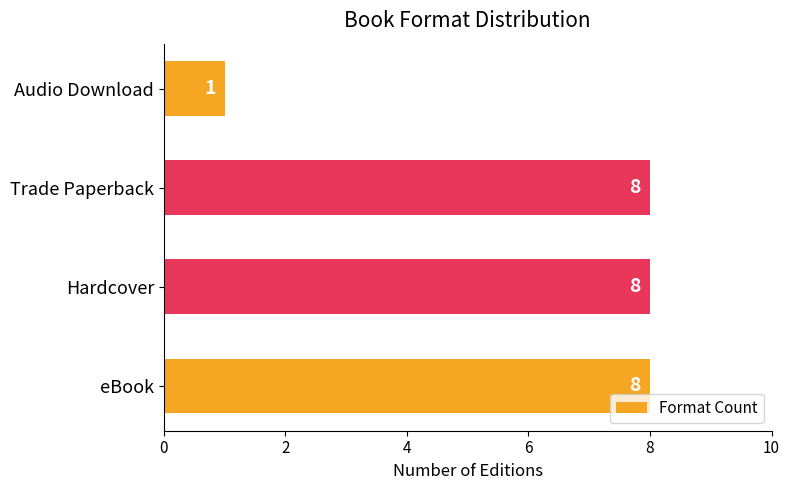

Are the bars horizontal?

Yes